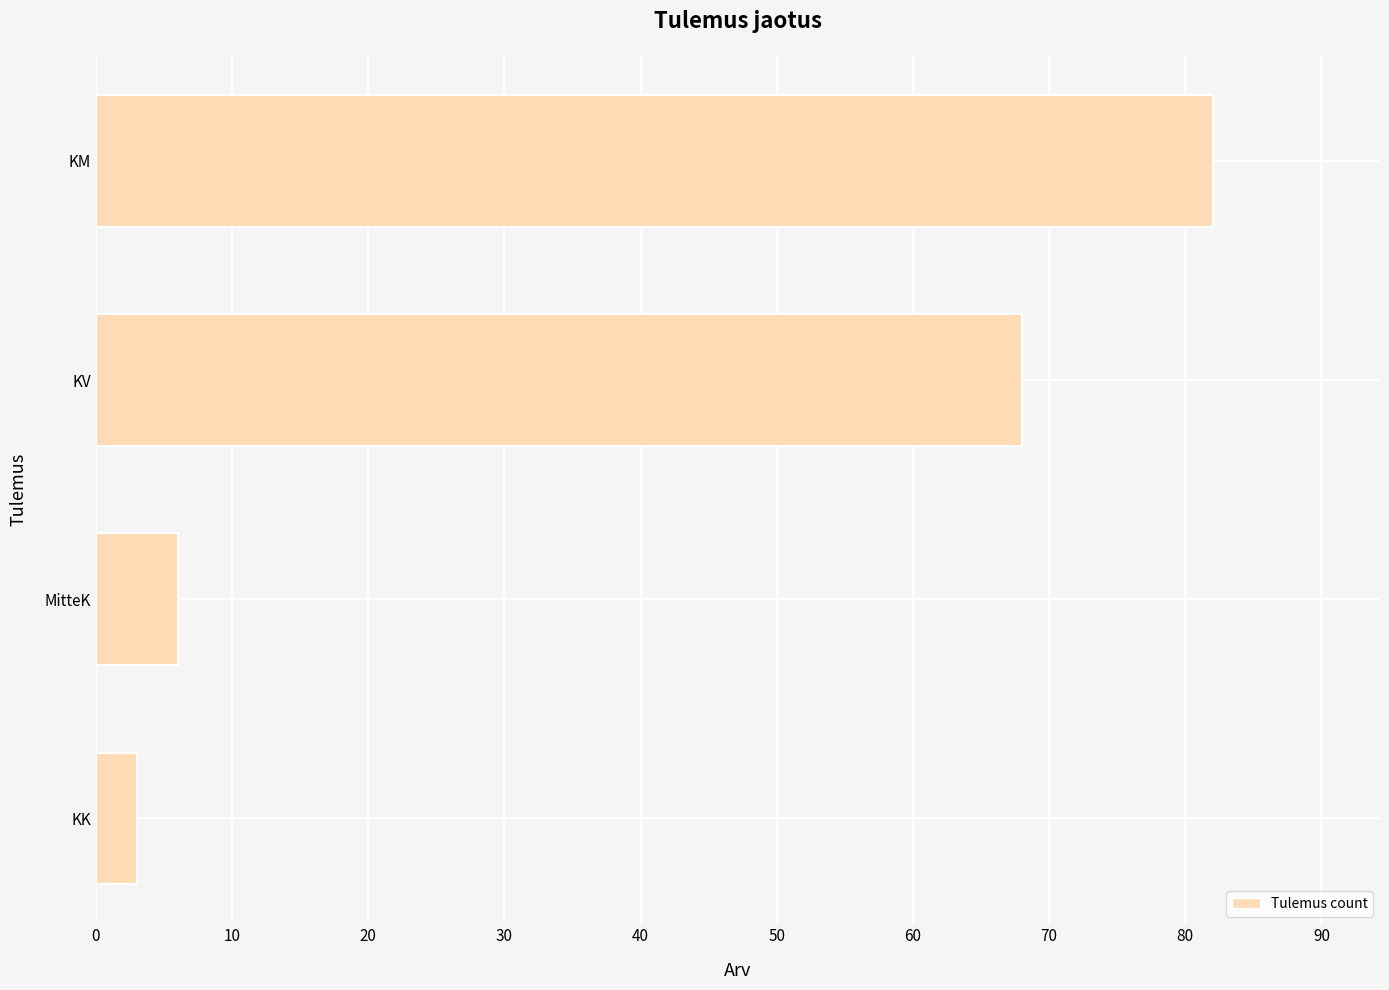

True or false: the data shows 107 at KM.

False